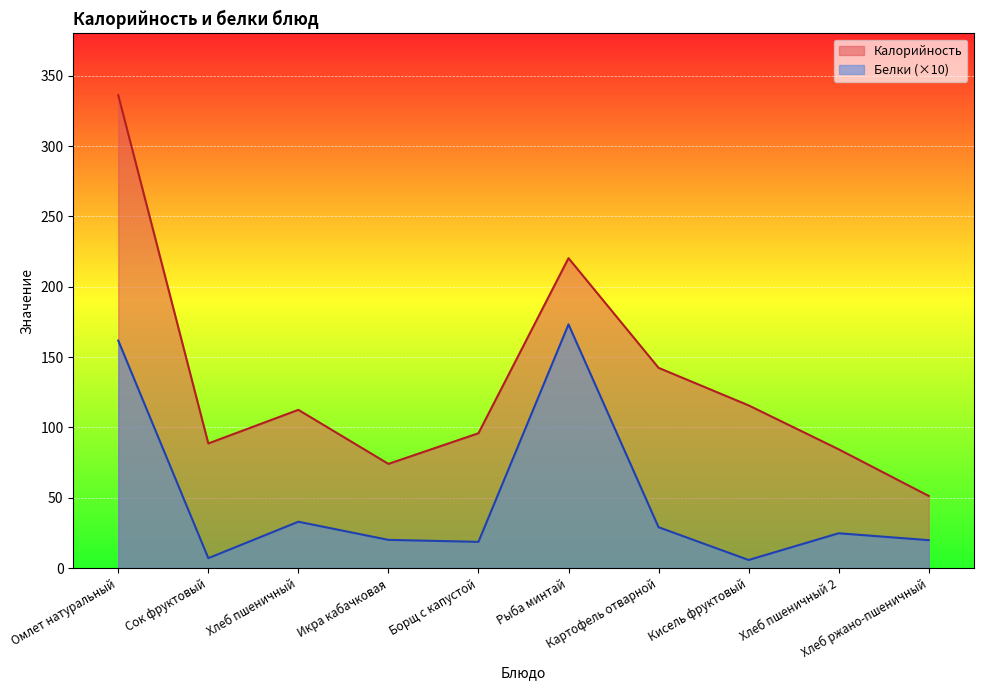

Read the Калорийность value at Икра кабачковая.

74.0